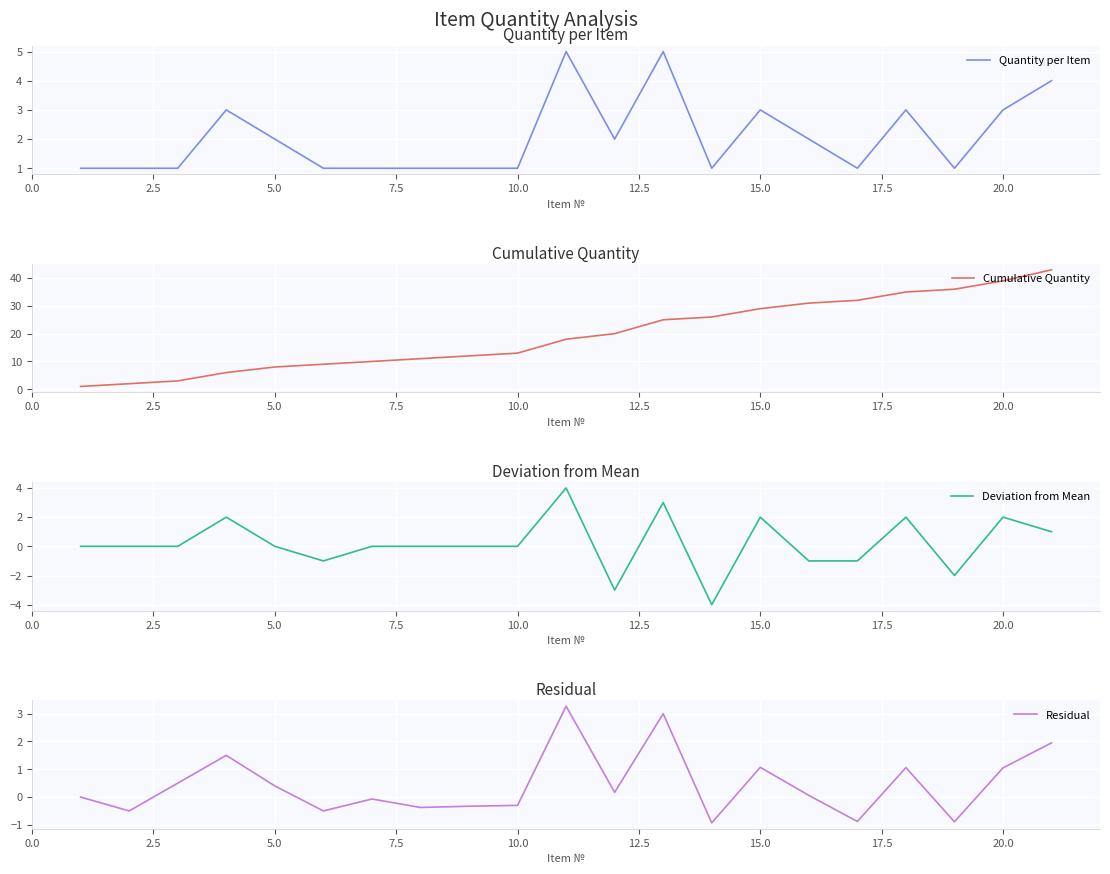

Which series has the largest total across all categories?

Cumulative Quantity